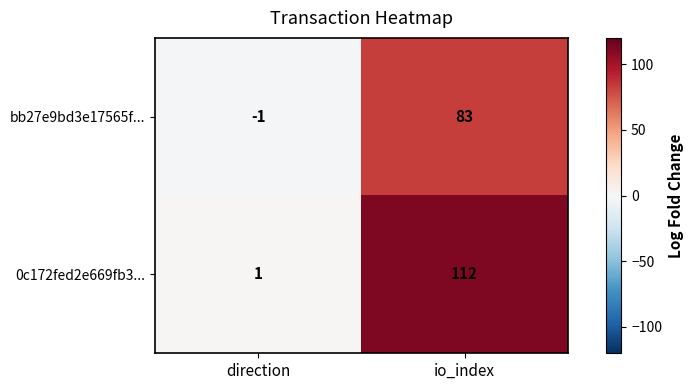

How many positive values does the bb27e9bd3e17565f... series have?

1